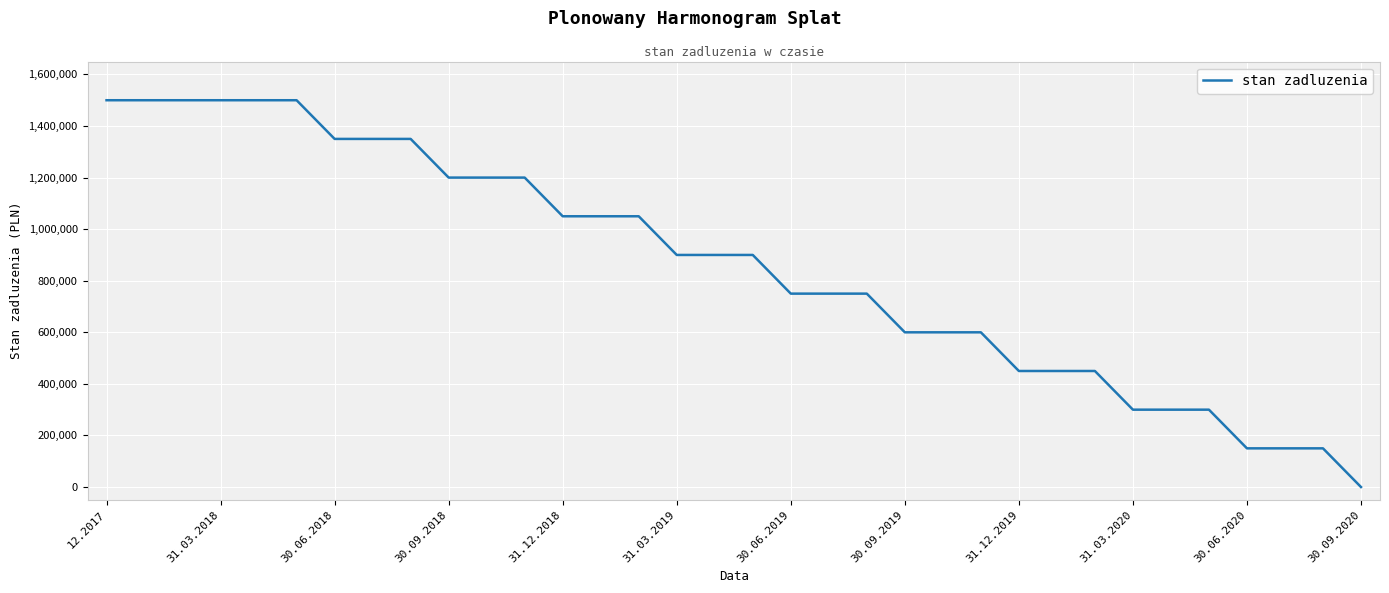

What is the difference between the maximum and minimum values?

1500000